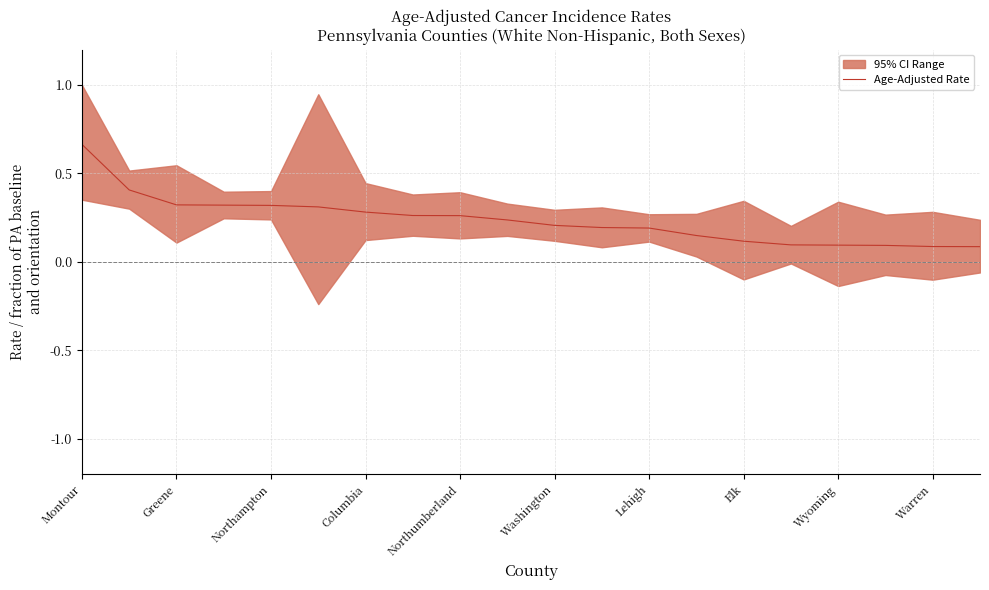

How many lines are shown in the chart?

1